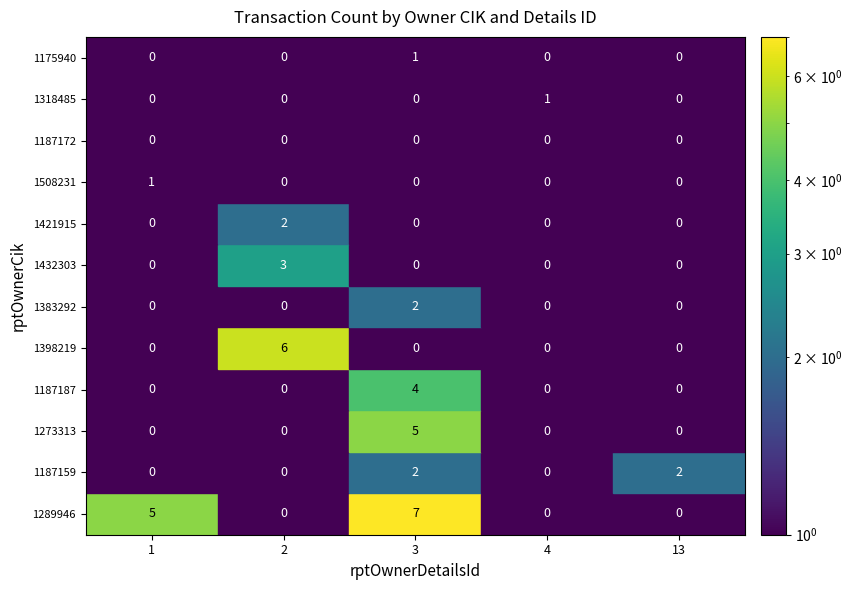

What is the maximum value shown in the chart?

7